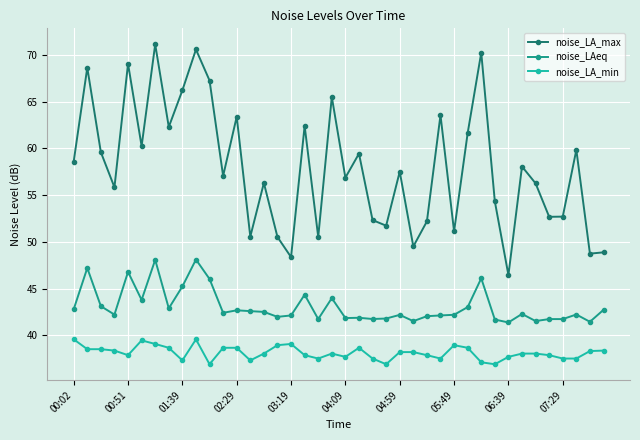

How many lines are shown in the chart?

3